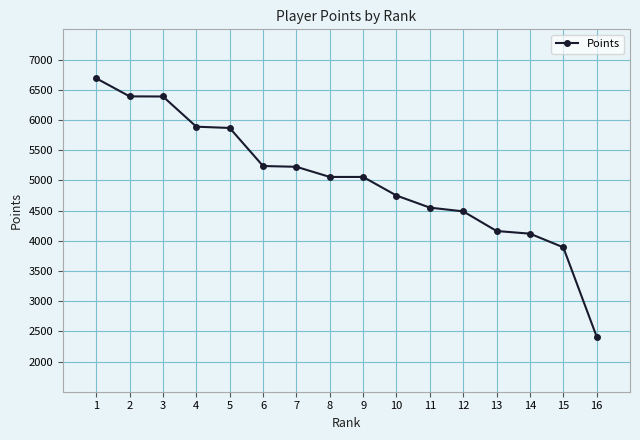

What is the sum of the values at 7 and 5?

11091